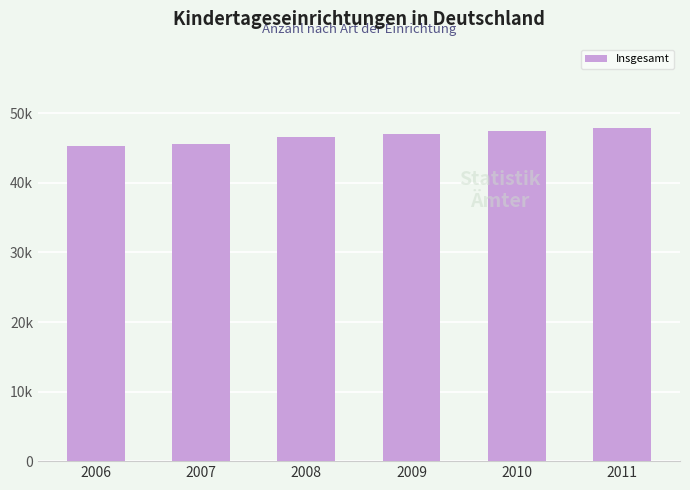

List the labels in order of value, smallest first.

2006, 2007, 2008, 2009, 2010, 2011